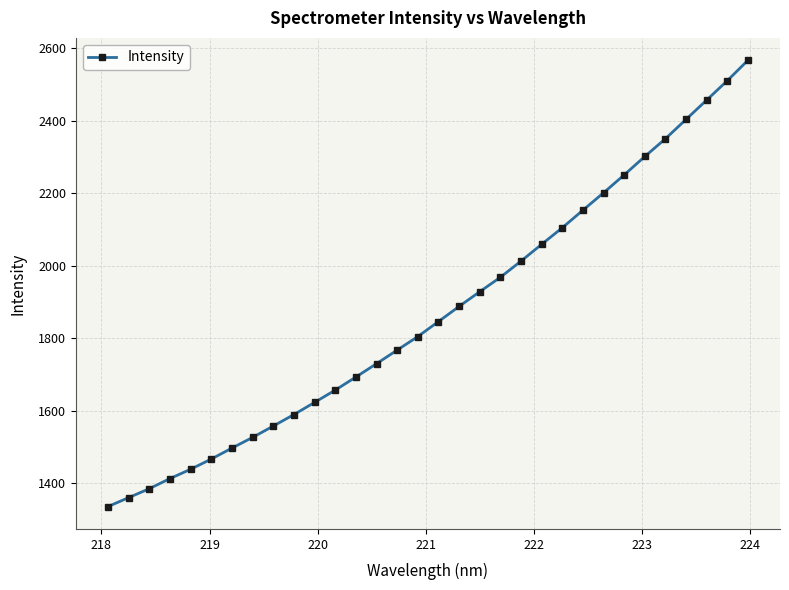

True or false: the data has more than 0 interior local peaks.

False